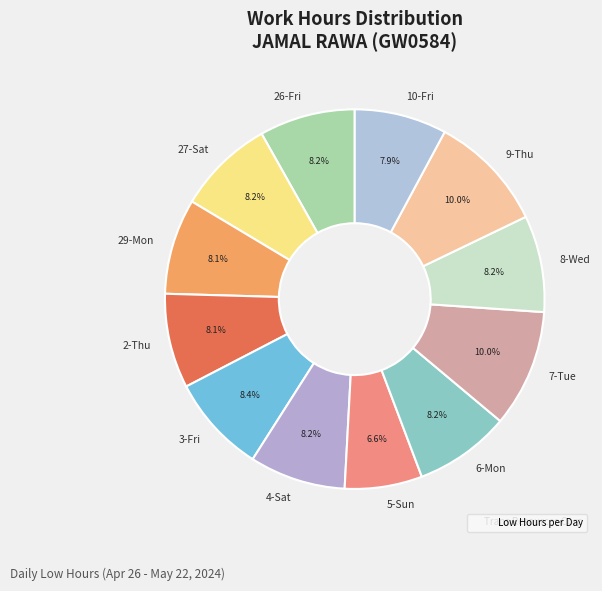

What is the ratio of the value at 8-Wed to the value at 29-Mon?

1.0